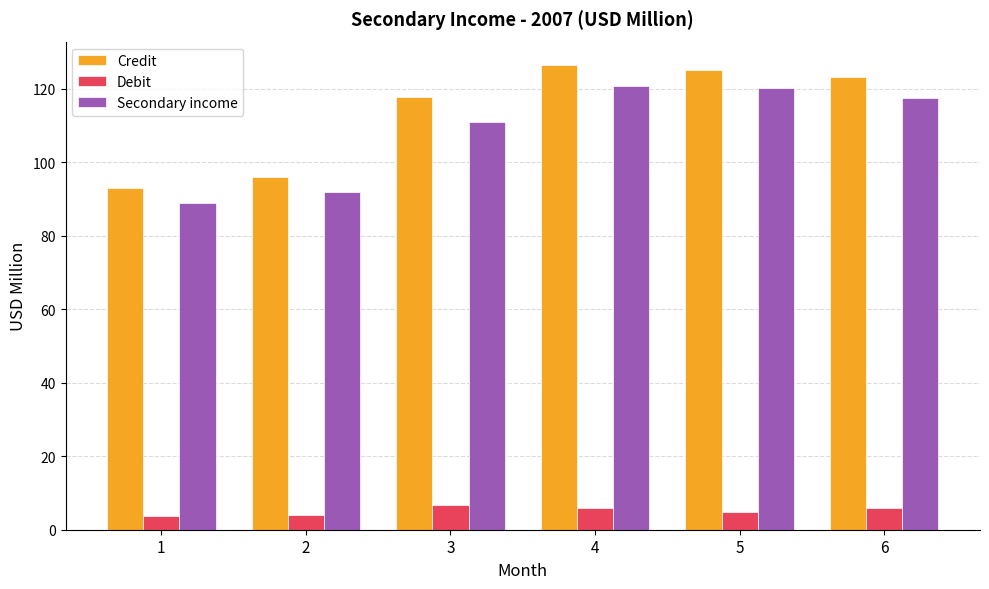

What is the maximum value for Credit?

126.5